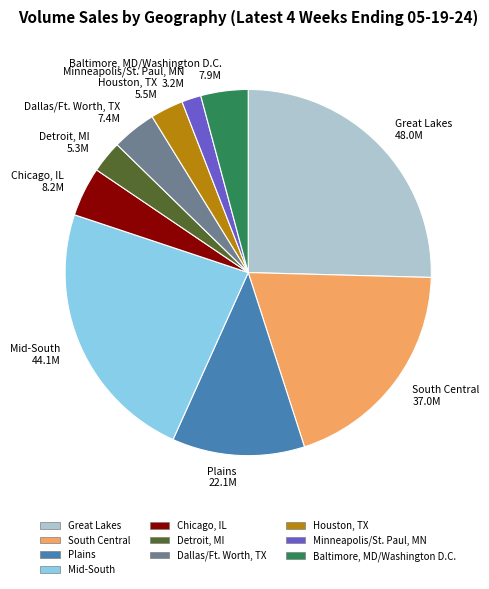

Does any single category account for the majority?

No